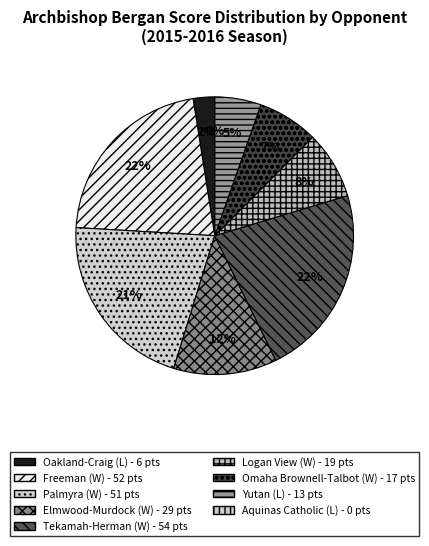

To the nearest percent, what is the difference between the Freeman and Oakland-Craig slice percentages?

19%